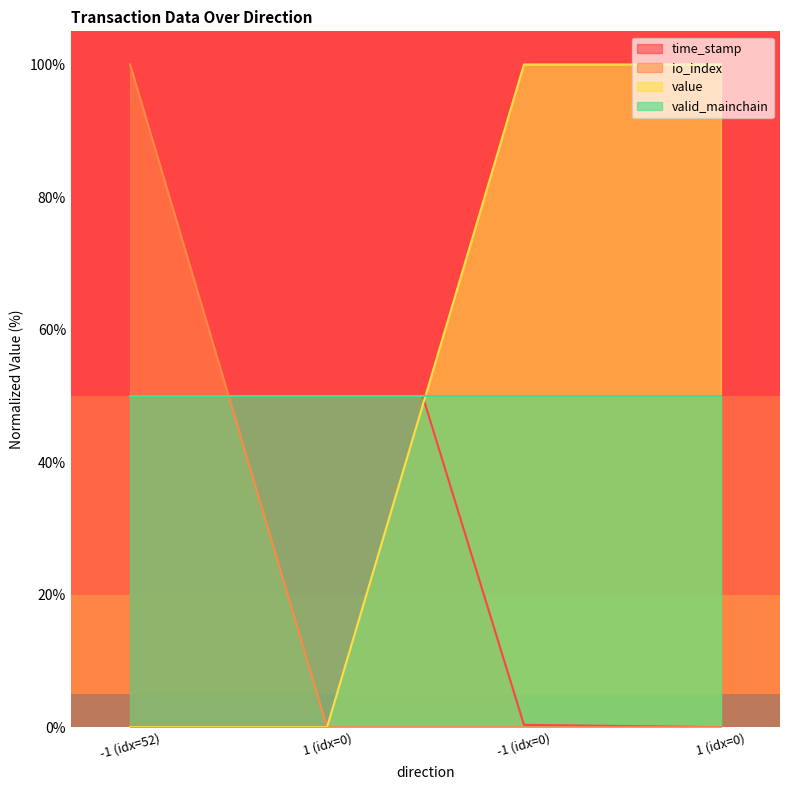

How many lines are shown in the chart?

4